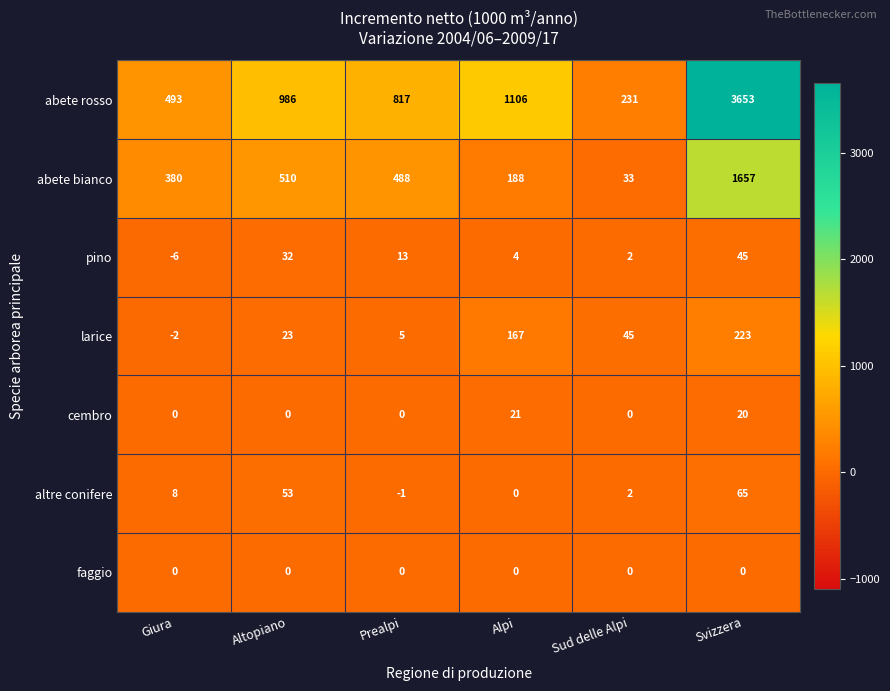

At which category does the chart reach its minimum across all series?

Giura